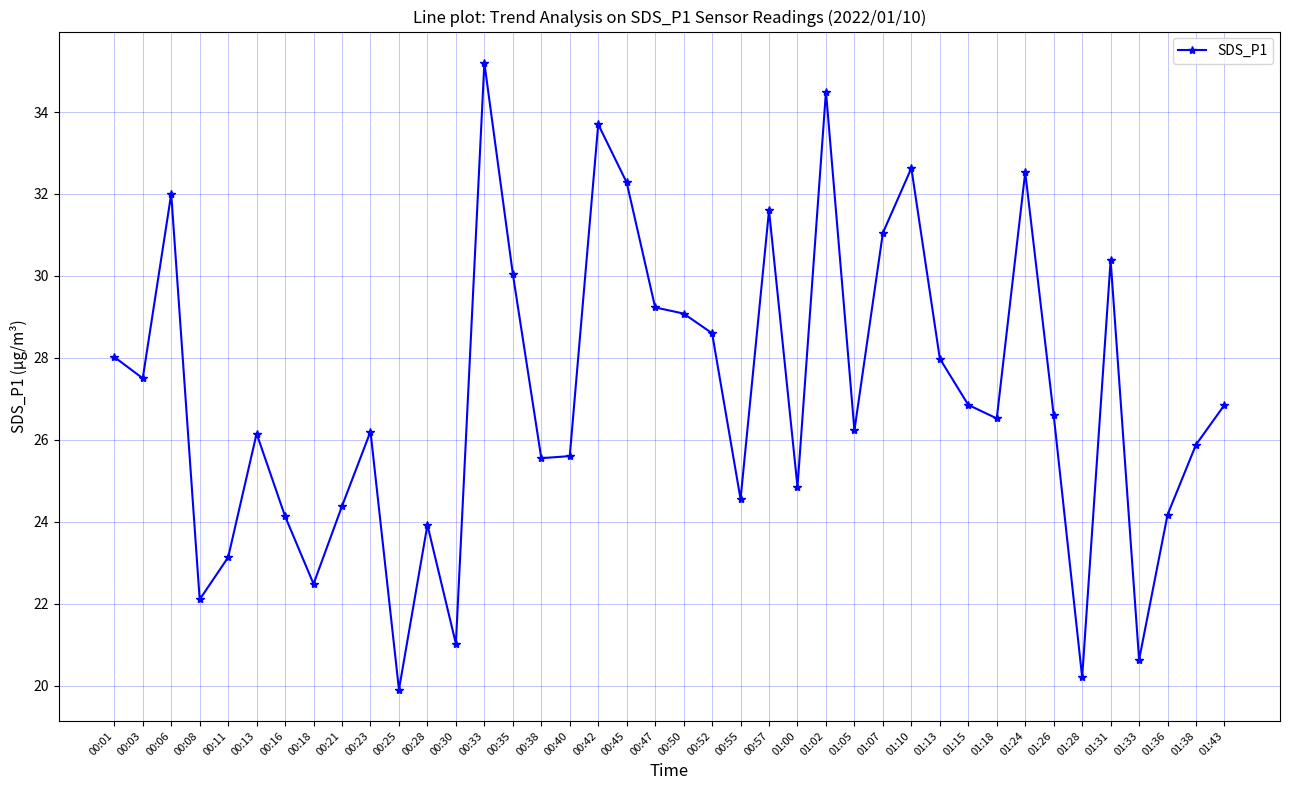

At which category does the data reach its first local valley?

00:03